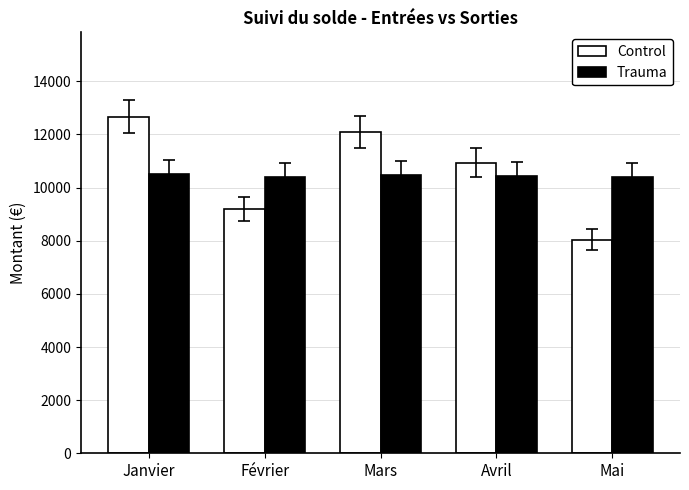

The Control series shows 12676.2 at Janvier. True or false?

True